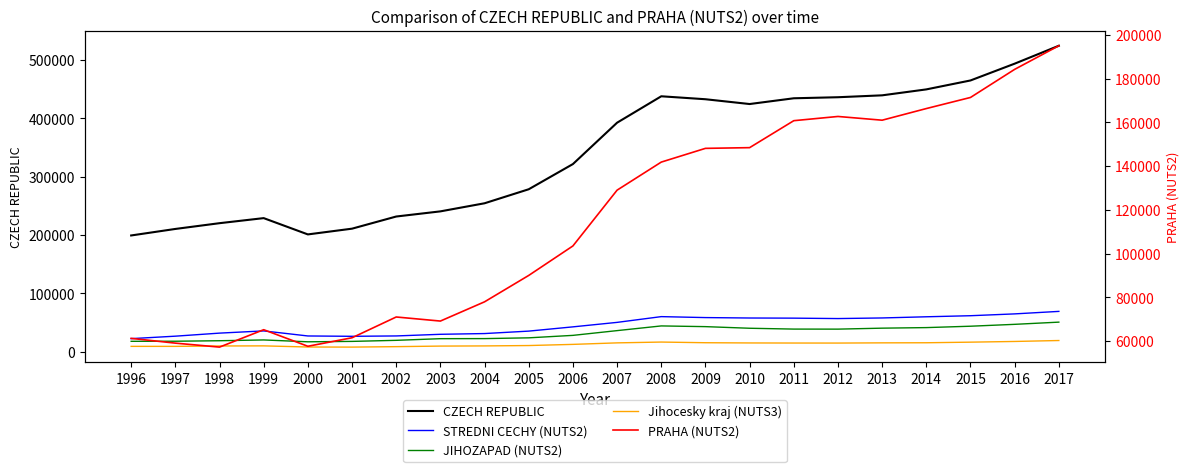

Reading left to right, what are all the values shown in this chart?

CZECH REPUBLIC: 1996=199152	1997=210311	1998=220187	1999=228862	2000=200951	2001=210794	2002=231608	2003=240421	2004=254294	2005=278312	2006=321456	2007=392315	2008=437565	2009=432503	2010=424291	2011=434153	2012=435946	2013=439189	2014=449367	2015=464670	2016=493441	2017=524142
STREDNI CECHY (NUTS2): 1996=22413	1997=26640	1998=31866	1999=35656	2000=26993	2001=26418	2002=27038	2003=29847	2004=31127	2005=35304	2006=42588	2007=50273	2008=60123	2009=58490	2010=57757	2011=57522	2012=56810	2013=57850	2014=59860	2015=61682	2016=64815	2017=69096
JIHOZAPAD (NUTS2): 1996=17845	1997=17989	1998=18840	1999=20180	2000=17001	2001=17705	2002=19513	2003=22347	2004=22484	2005=23801	2006=28016	2007=36157	2008=44196	2009=42977	2010=40212	2011=38778	2012=38704	2013=40366	2014=41324	2015=43694	2016=46921	2017=50683
Jihocesky kraj (NUTS3): 1996=9175	1997=9178	1998=9835	1999=10036	2000=8088	2001=7920	2002=8698	2003=9660	2004=9954	2005=10595	2006=12584	2007=15171	2008=16560	2009=15415	2010=15037	2011=14894	2012=14838	2013=15200	2014=15366	2015=16390	2016=17590	2017=19204
PRAHA (NUTS2): 1996=61203	1997=59021	1998=57204	1999=65161	2000=57583	2001=61477	2002=70978	2003=69115	2004=77922	2005=89997	2006=103482	2007=129002	2008=141841	2009=148123	2010=148447	2011=160783	2012=162715	2013=161006	2014=166332	2015=171408	2016=184264	2017=195068